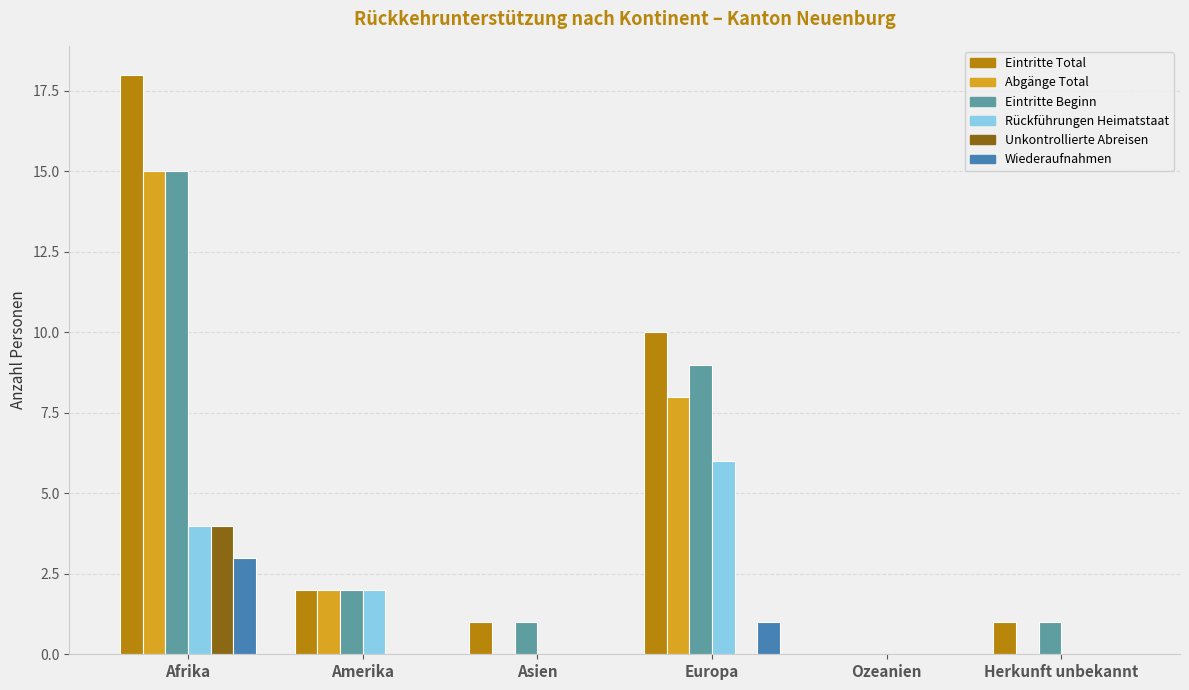

Read the Rückführungen Heimatstaat value at Europa.

6